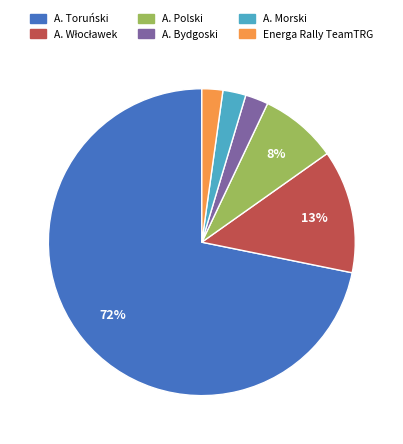

Does any single category account for the majority?

Yes